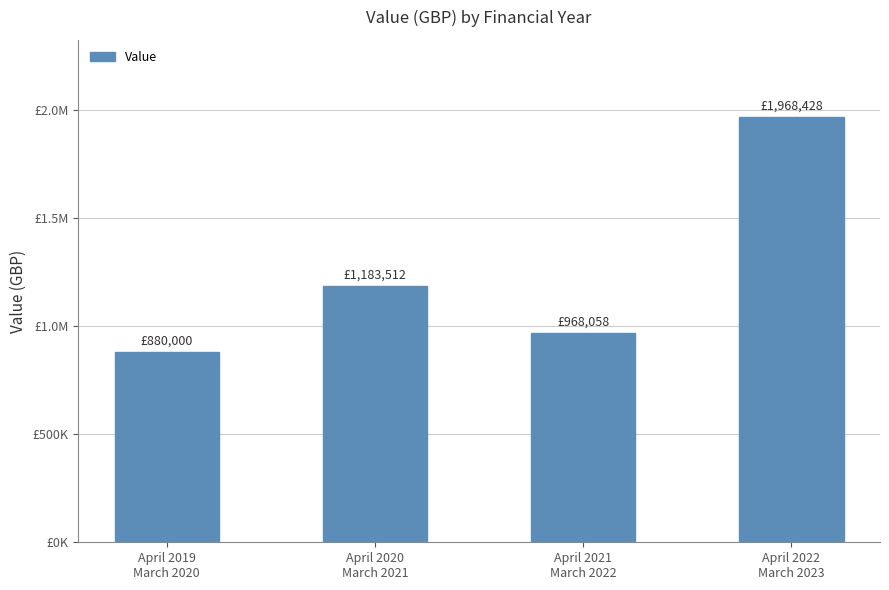

Are the bars horizontal?

No